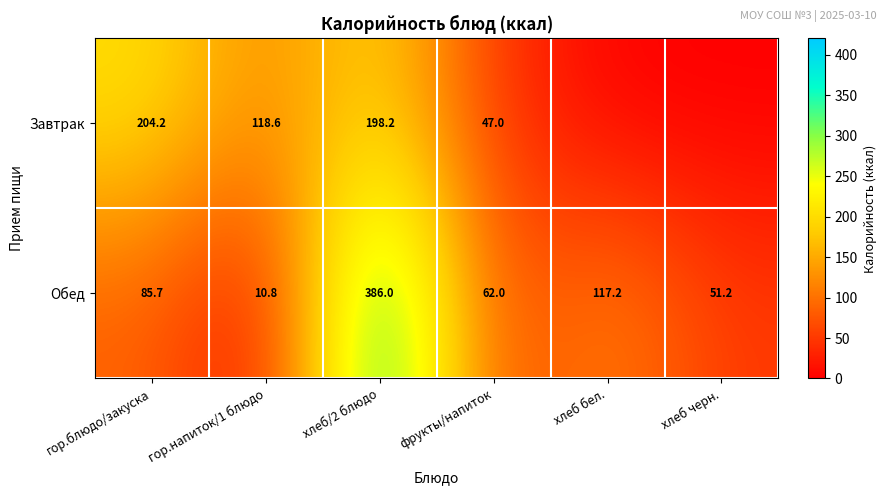

Is it true that Завтрак equals 204.2 at гор.блюдо/закуска?

True